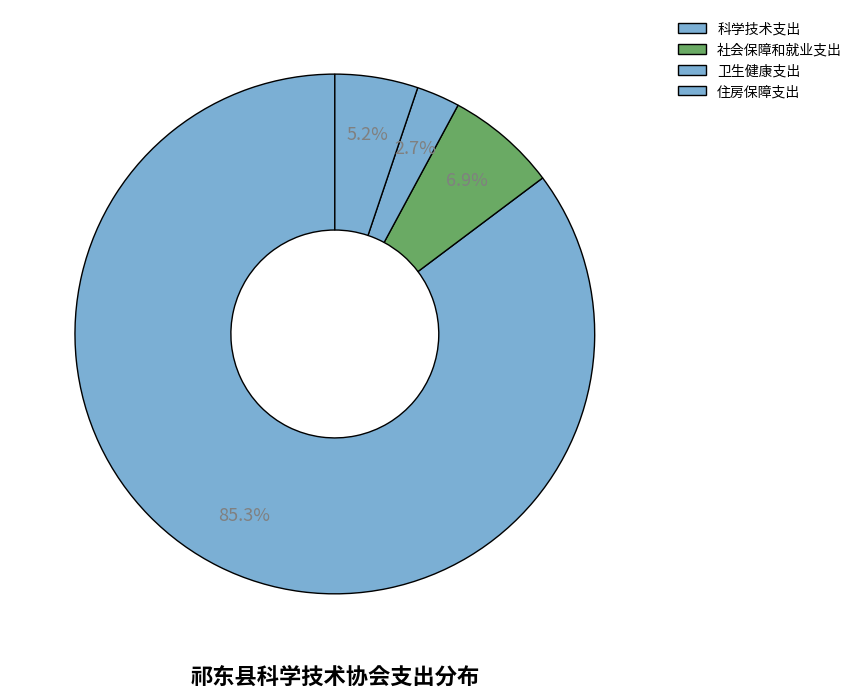

Rank the categories by value from highest to lowest.

科学技术支出, 社会保障和就业支出, 住房保障支出, 卫生健康支出